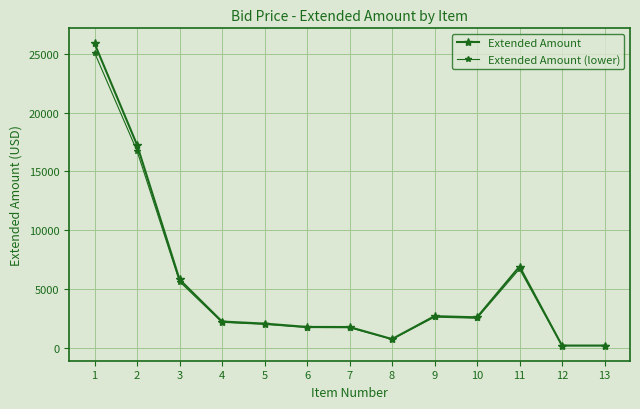

Rank the series by their maximum value, from highest to lowest.

Extended Amount, Extended Amount (lower)